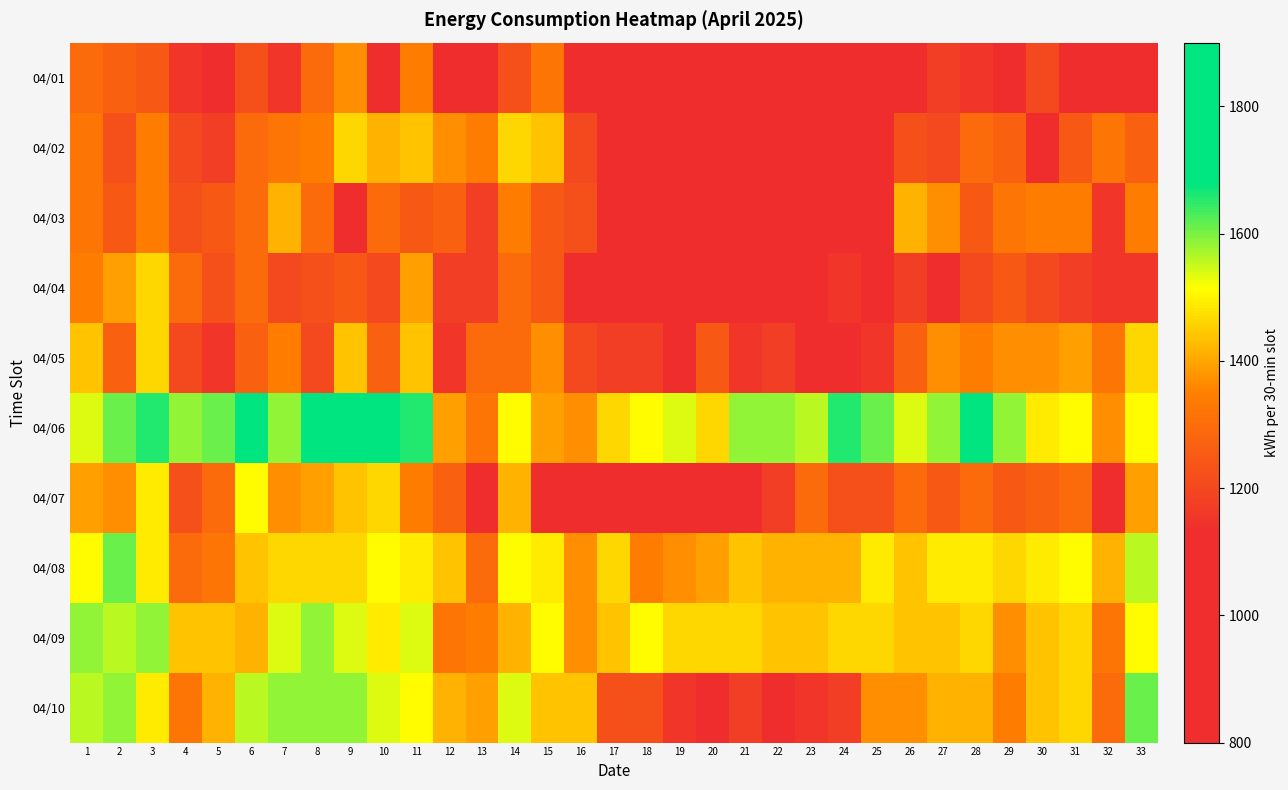

Reading left to right, what are all the values shown in this chart?

04/01: 1=1296	2=1272	3=1248	4=1152	5=1032	6=1224	7=1152	8=1296	9=1368	10=1128	11=1344	12=1032	13=1128	14=1224	15=1320	16=1128	17=792	18=792	19=864	20=864	21=816	22=912	23=888	24=936	25=984	26=1032	27=1176	28=1152	29=1032	30=1200	31=1056	32=1008	33=1080
04/02: 1=1320	2=1224	3=1344	4=1200	5=1176	6=1296	7=1320	8=1344	9=1464	10=1416	11=1440	12=1368	13=1344	14=1464	15=1440	16=1200	17=936	18=960	19=912	20=888	21=984	22=960	23=1032	24=1080	25=1128	26=1224	27=1200	28=1296	29=1272	30=1128	31=1248	32=1320	33=1272
04/03: 1=1320	2=1248	3=1344	4=1224	5=1248	6=1296	7=1416	8=1296	9=1128	10=1296	11=1248	12=1272	13=1176	14=1344	15=1248	16=1224	17=864	18=960	19=960	20=864	21=960	22=888	23=1056	24=1080	25=1104	26=1416	27=1368	28=1248	29=1320	30=1344	31=1344	32=1152	33=1344
04/04: 1=1344	2=1392	3=1464	4=1296	5=1224	6=1296	7=1200	8=1224	9=1248	10=1200	11=1392	12=1176	13=1176	14=1296	15=1248	16=1008	17=960	18=792	19=888	20=816	21=816	22=912	23=840	24=1152	25=1056	26=1176	27=1080	28=1200	29=1248	30=1200	31=1176	32=1152	33=1152
04/05: 1=1440	2=1272	3=1464	4=1200	5=1152	6=1272	7=1344	8=1200	9=1440	10=1272	11=1440	12=1152	13=1296	14=1296	15=1368	16=1200	17=1176	18=1176	19=1104	20=1248	21=1152	22=1176	23=1128	24=1128	25=1152	26=1272	27=1368	28=1344	29=1368	30=1368	31=1392	32=1320	33=1464
04/06: 1=1536	2=1608	3=1656	4=1584	5=1608	6=1680	7=1584	8=1752	9=1752	10=1848	11=1656	12=1392	13=1320	14=1512	15=1392	16=1368	17=1464	18=1512	19=1536	20=1464	21=1584	22=1584	23=1560	24=1656	25=1608	26=1536	27=1584	28=1704	29=1584	30=1488	31=1512	32=1368	33=1512
04/07: 1=1392	2=1368	3=1488	4=1224	5=1296	6=1512	7=1368	8=1392	9=1440	10=1464	11=1344	12=1272	13=1128	14=1416	15=1128	16=1080	17=840	18=864	19=960	20=912	21=888	22=1176	23=1296	24=1224	25=1224	26=1296	27=1248	28=1296	29=1248	30=1272	31=1296	32=1104	33=1392
04/08: 1=1512	2=1608	3=1488	4=1296	5=1320	6=1440	7=1464	8=1464	9=1464	10=1512	11=1488	12=1440	13=1296	14=1512	15=1488	16=1368	17=1464	18=1344	19=1368	20=1392	21=1440	22=1416	23=1416	24=1416	25=1488	26=1440	27=1488	28=1488	29=1464	30=1488	31=1512	32=1416	33=1560
04/09: 1=1584	2=1560	3=1584	4=1440	5=1440	6=1416	7=1536	8=1584	9=1536	10=1488	11=1536	12=1320	13=1344	14=1416	15=1512	16=1368	17=1440	18=1512	19=1464	20=1464	21=1464	22=1440	23=1440	24=1464	25=1464	26=1440	27=1440	28=1464	29=1368	30=1440	31=1464	32=1320	33=1512
04/10: 1=1560	2=1584	3=1488	4=1320	5=1416	6=1560	7=1584	8=1584	9=1584	10=1536	11=1512	12=1416	13=1392	14=1536	15=1440	16=1440	17=1224	18=1224	19=1152	20=1104	21=1176	22=1128	23=1152	24=1176	25=1368	26=1368	27=1416	28=1416	29=1344	30=1440	31=1464	32=1296	33=1608